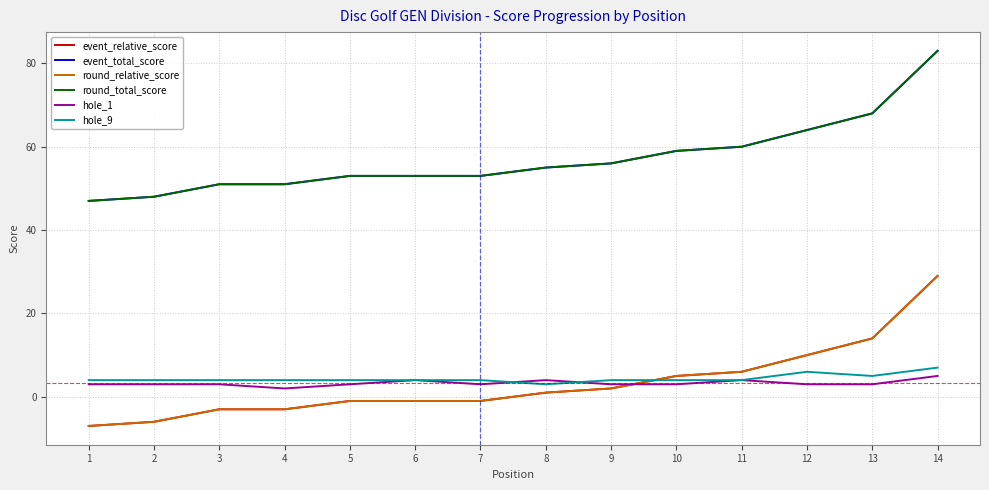

What is the approximate value of round_relative_score at 1?

-7